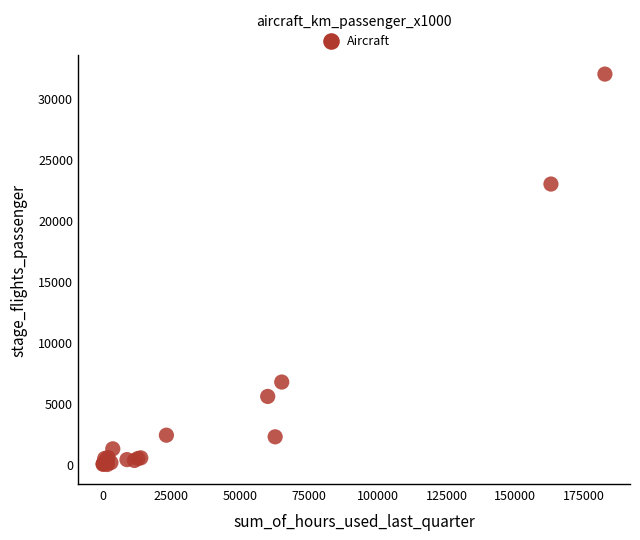

What Y value in the scatter plot is closest to 16000?

22988